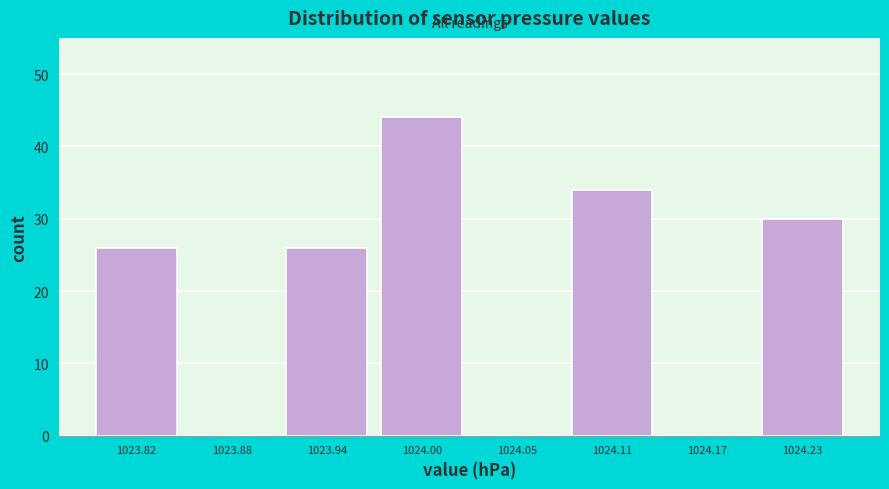

Reading left to right, transcribe this chart: for each bar, give the range it covers on the x-axis and its height. Neither the bar edges nor the heights are printed on the chart, so give them approximately, as read against the axes.

1023.79 to 1023.85: 26
1023.85 to 1023.91: 0
1023.91 to 1023.97: 26
1023.97 to 1024.03: 44
1024.03 to 1024.08: 0
1024.08 to 1024.14: 34
1024.14 to 1024.20: 0
1024.20 to 1024.26: 30